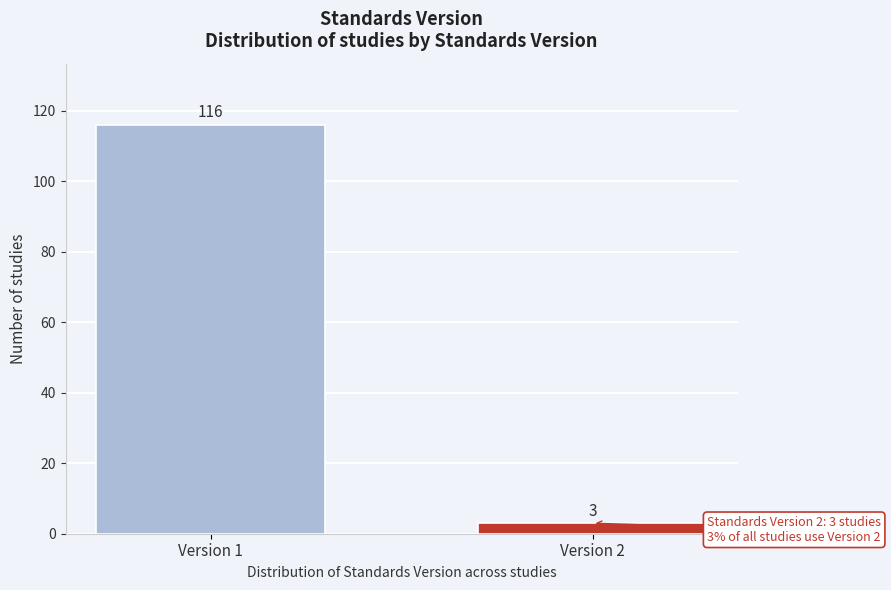

Reading left to right, transcribe all the data shown in this chart.

Version 1=116	Version 2=3